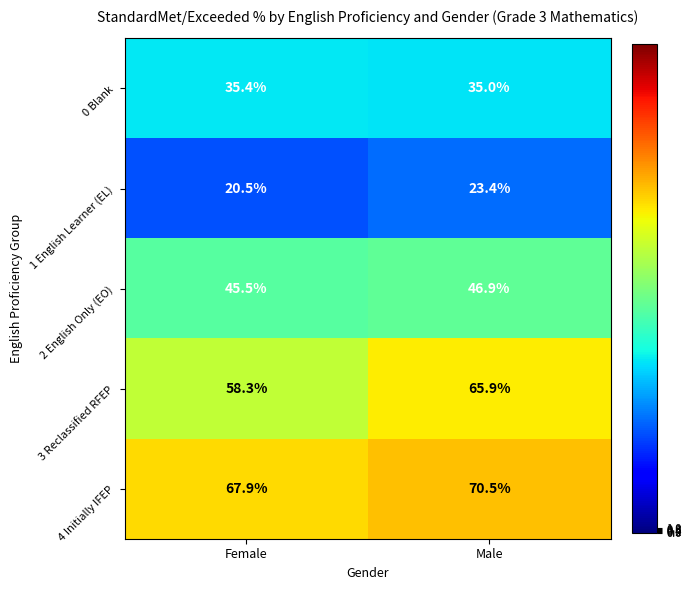

At which category is the sum across all series the highest?

Male